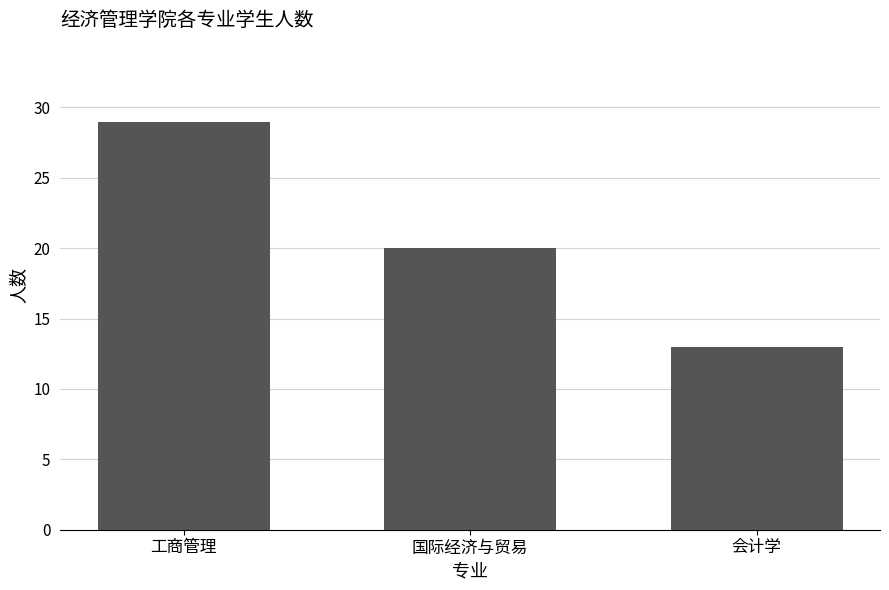

Reading right to left, list all the values displayed in this chart.

会计学=13	国际经济与贸易=20	工商管理=29